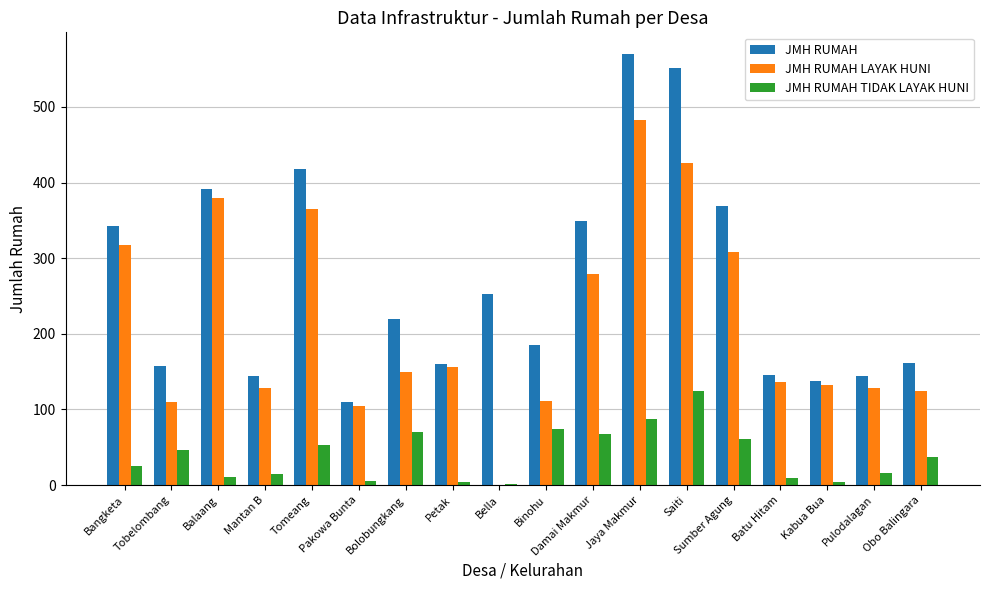

Where does the JMH RUMAH series first go above 220?

Bangketa